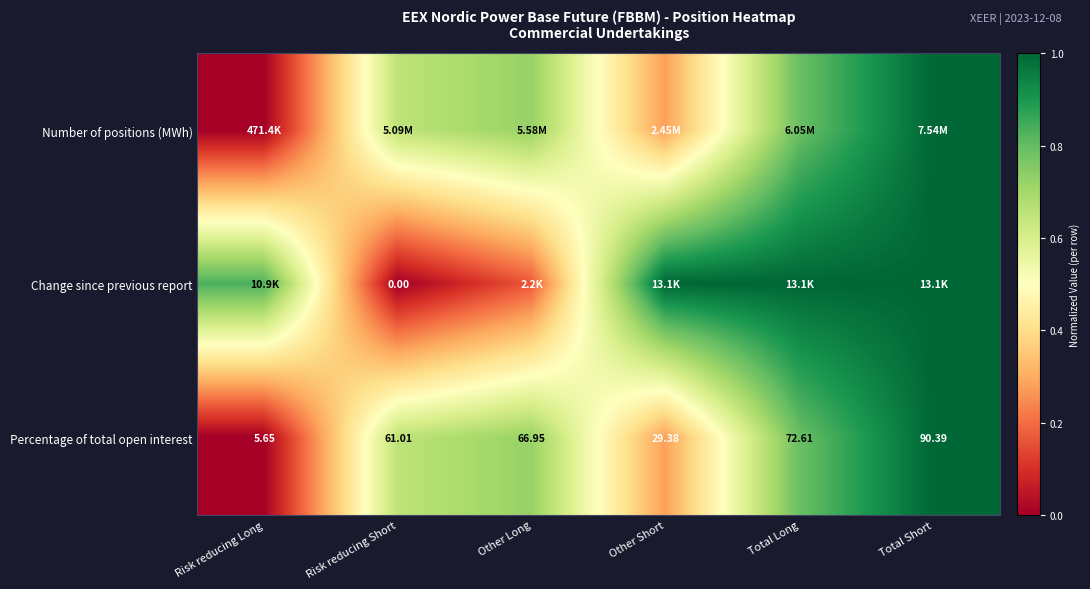

Is it true that Change since previous report equals 0.2 at Total Short?

False